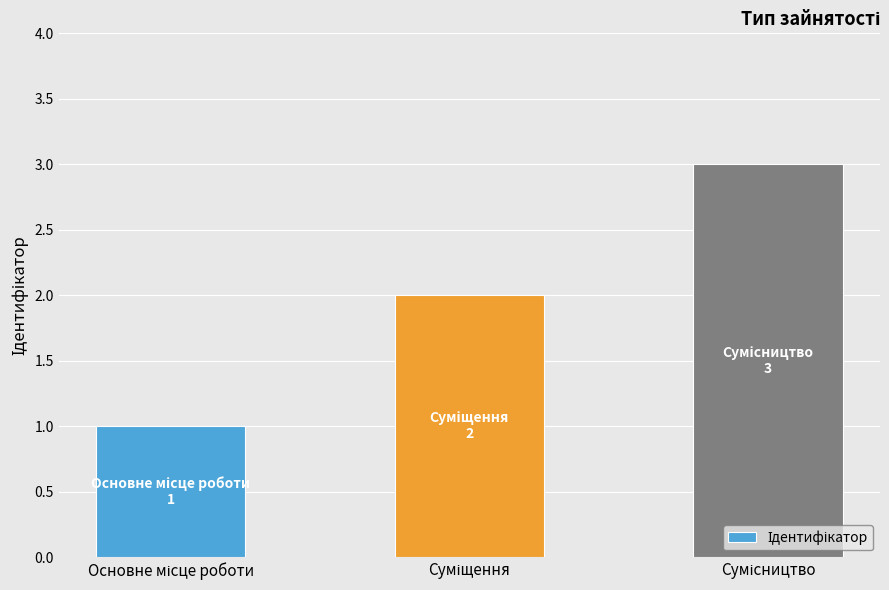

What is the difference between the second highest and minimum values?

1